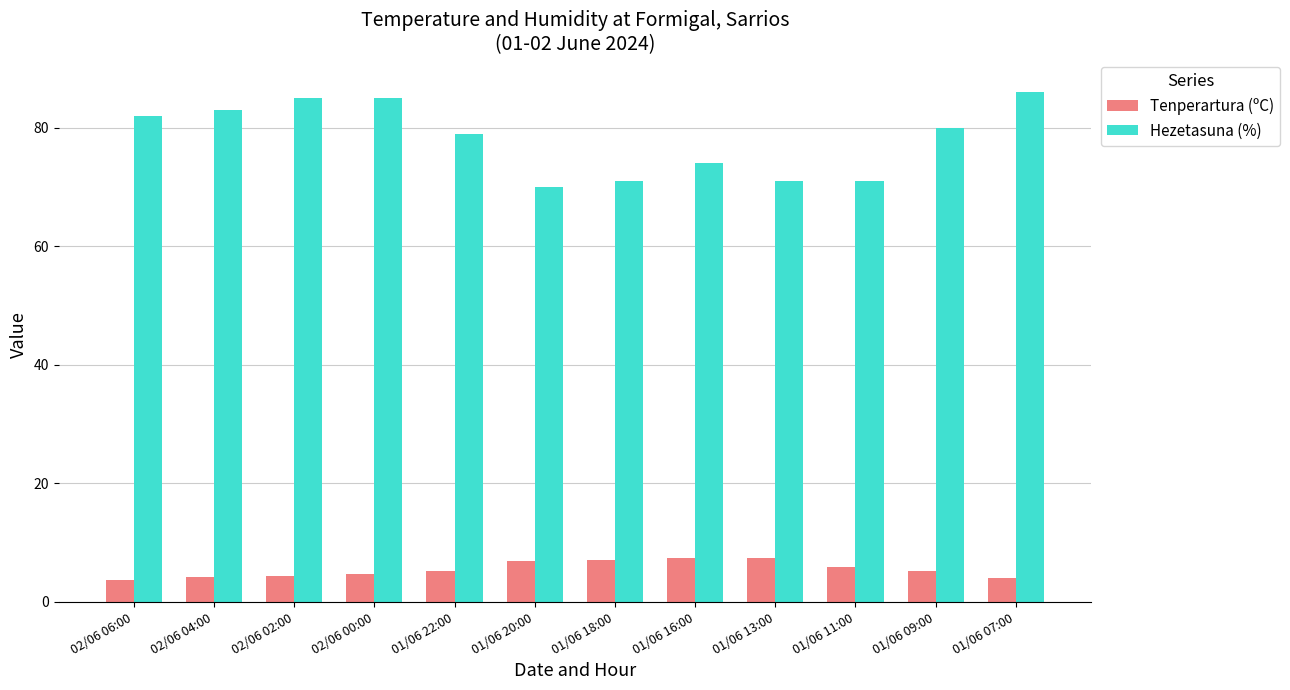

How many bars are there in each group?

2